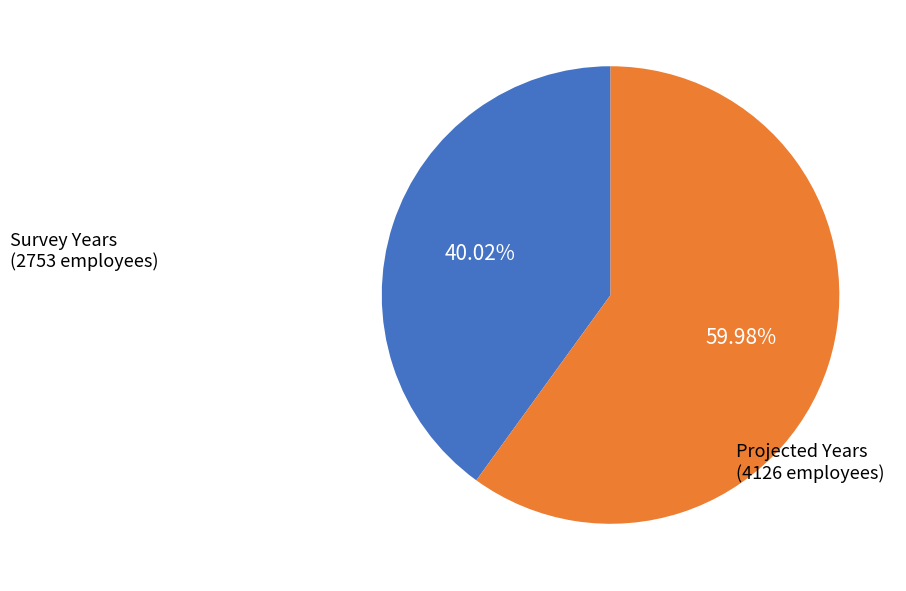

Does any single category account for the majority?

Yes